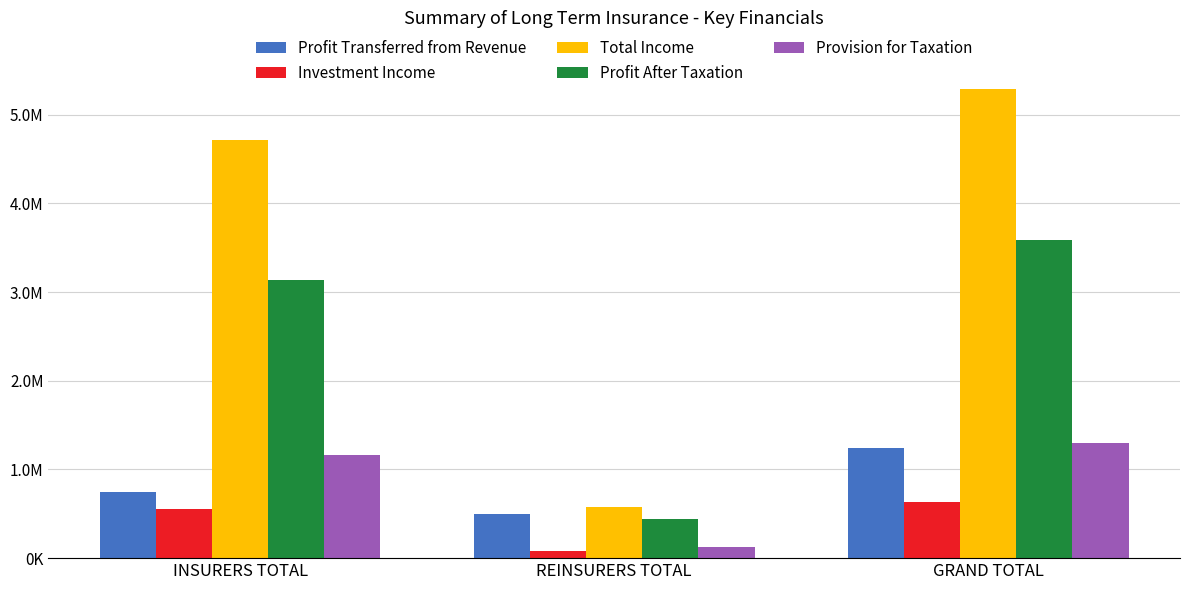

Are the bars grouped side by side (vs. stacked)?

Yes